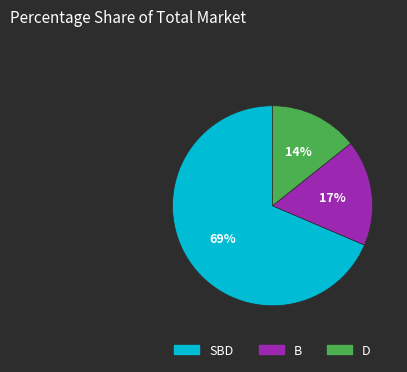

Is there any slice that represents more than half of the pie?

Yes